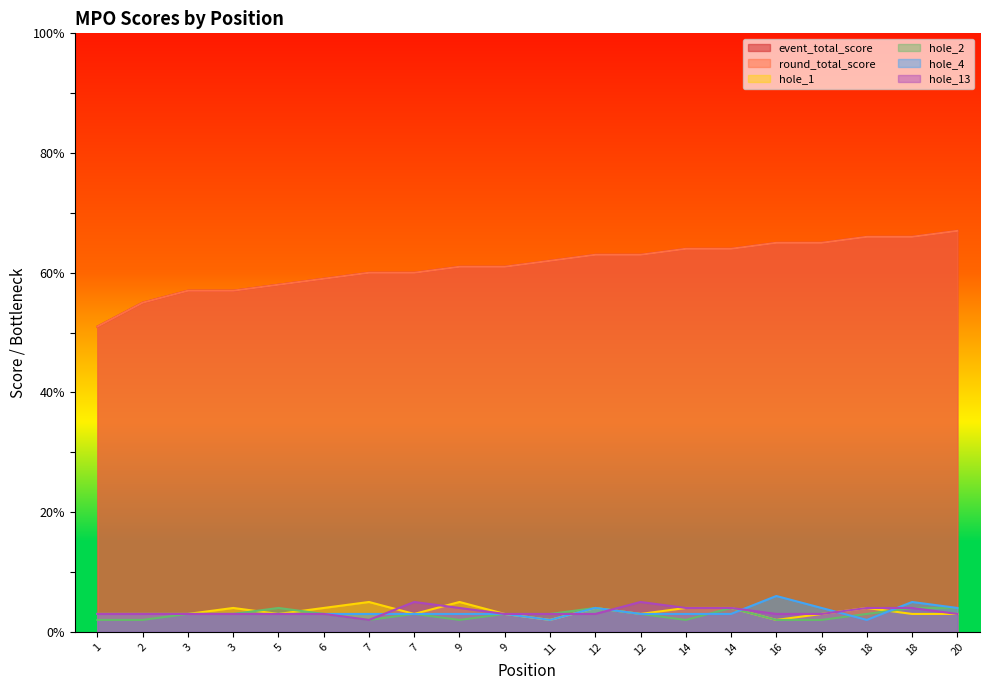

Does the chart display data point markers on the line(s)?

No